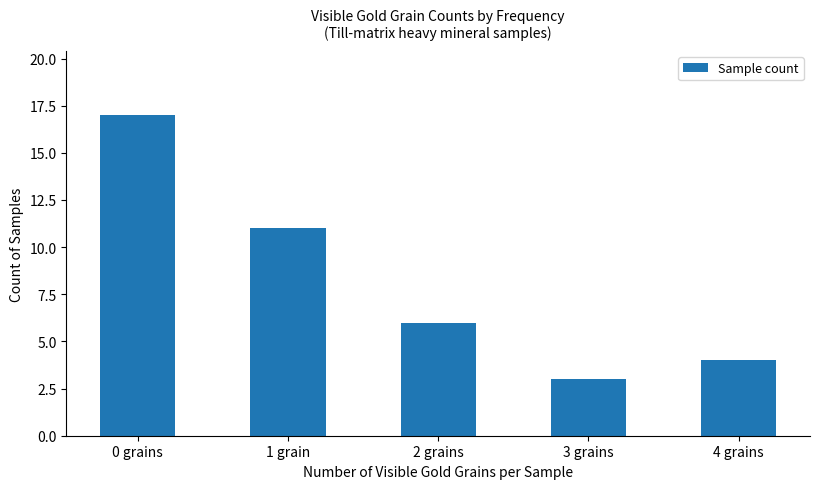

The value at 2 grains is 6. True or false?

True